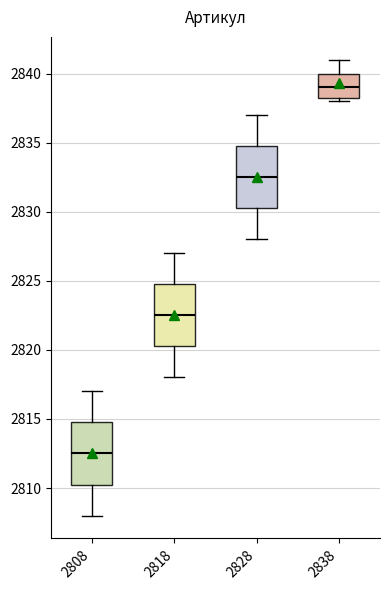

Which box's median line is the highest?

2838